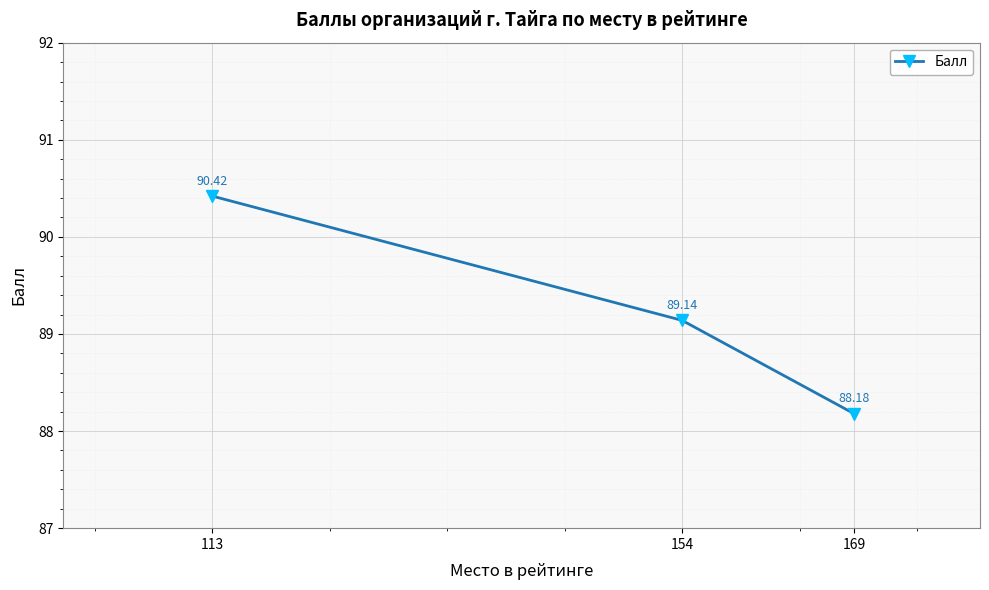

What is the greatest value displayed?

90.4